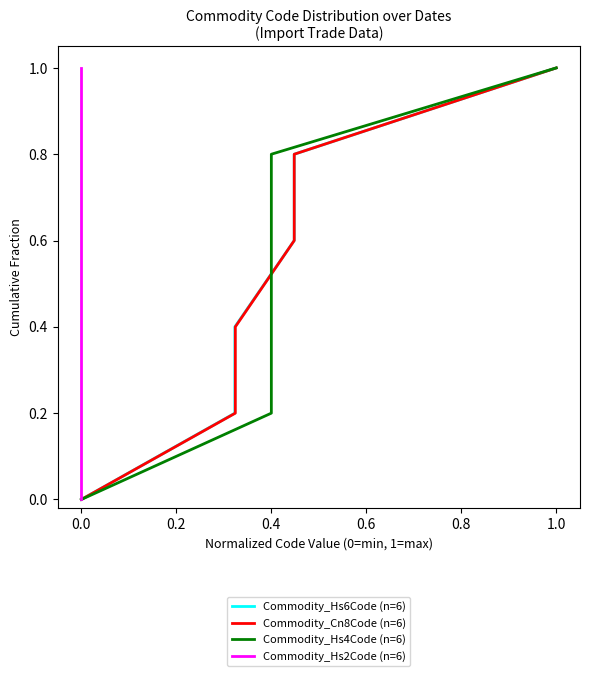

Rank the series by their maximum value, from highest to lowest.

Commodity_Hs6Code (n=6), Commodity_Cn8Code (n=6), Commodity_Hs4Code (n=6), Commodity_Hs2Code (n=6)